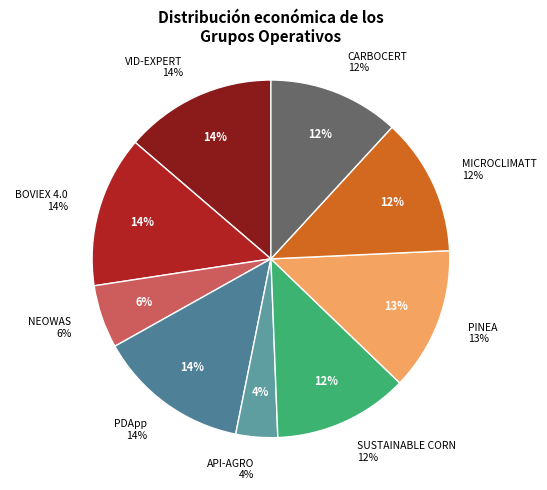

Which slice is the smallest?

API-AGRO